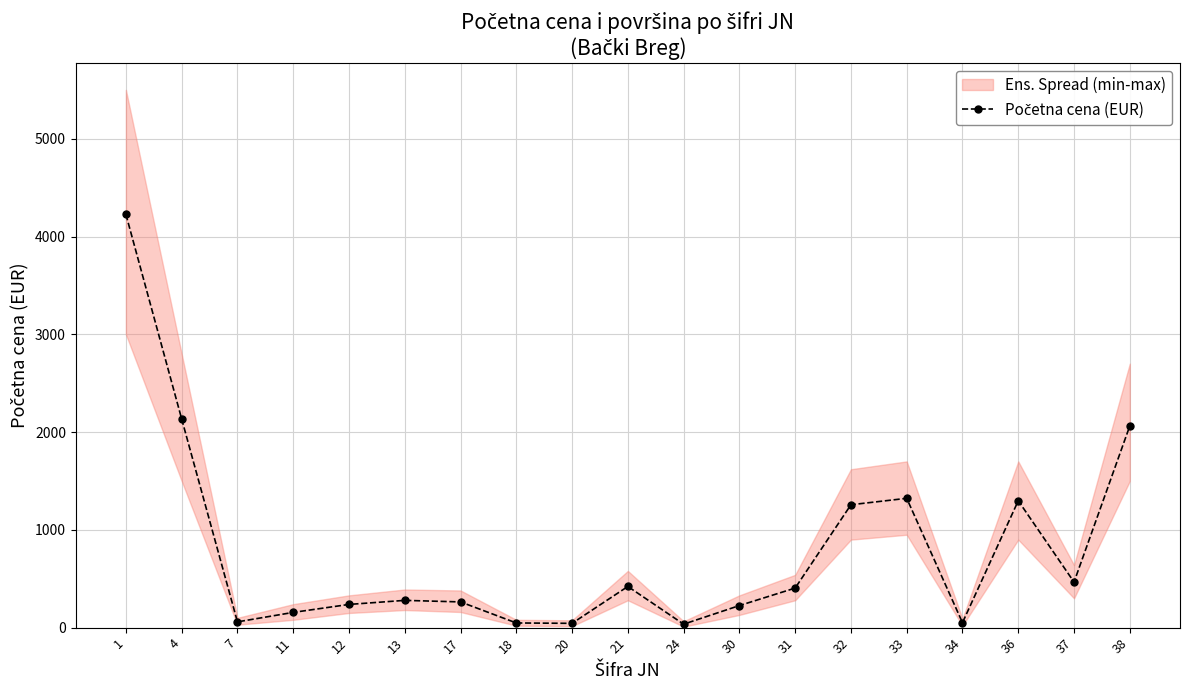

The chart shows a value of 155.8 at 11. True or false?

True